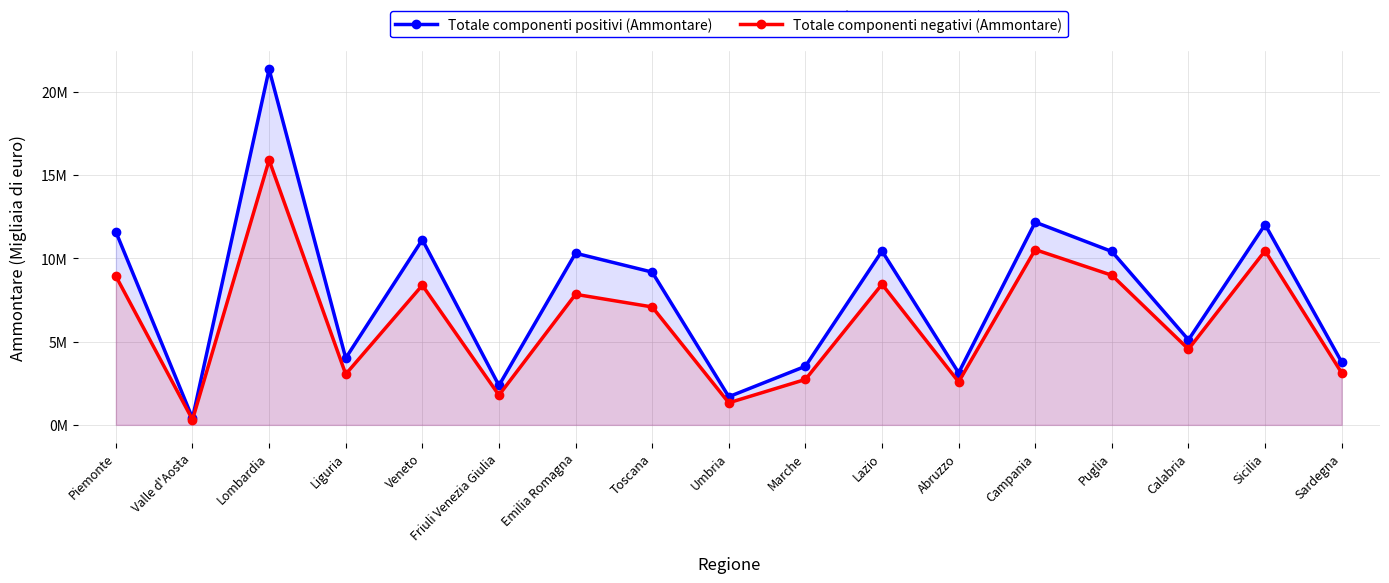

What position from the left is Emilia Romagna?

7